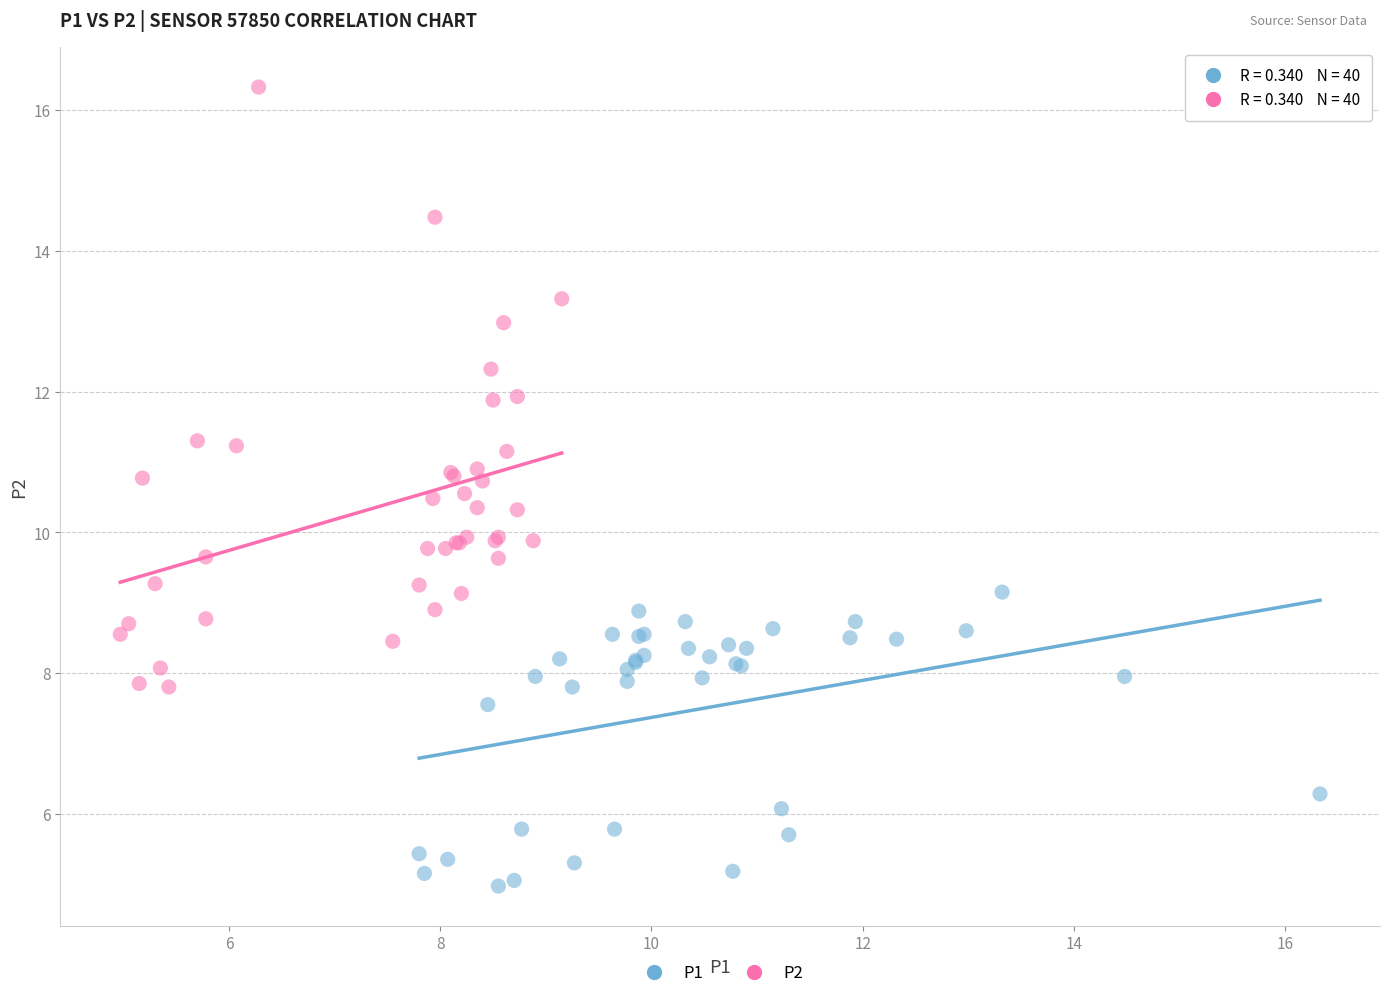

Which series contains the lowest Y value?

P1